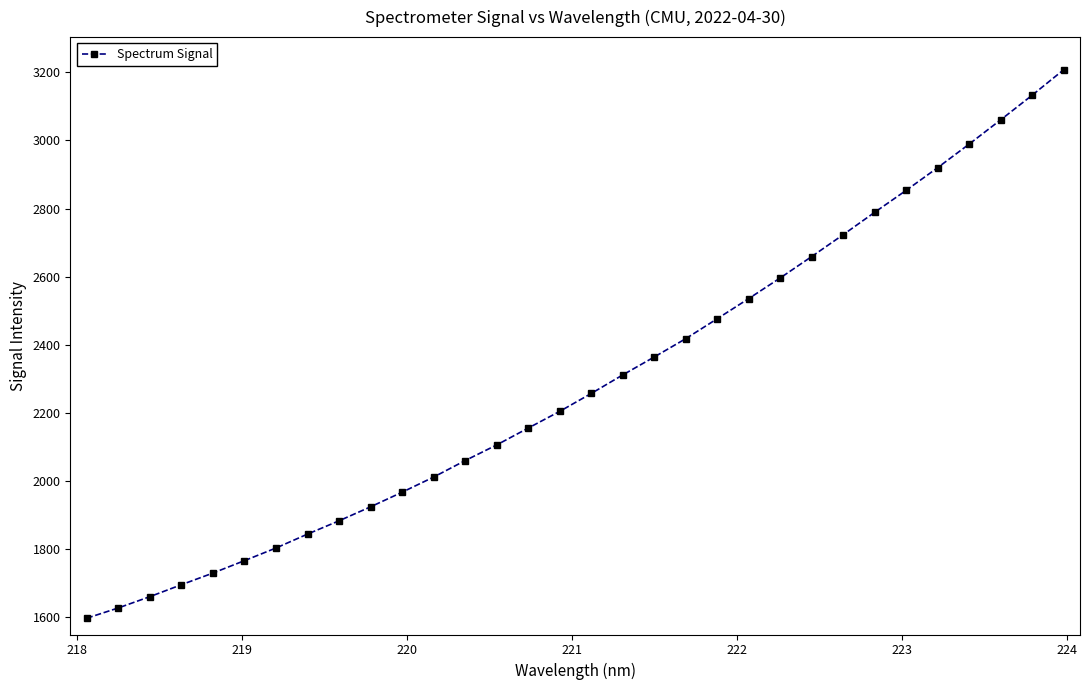

True or false: the data has more than 0 interior local peaks.

False